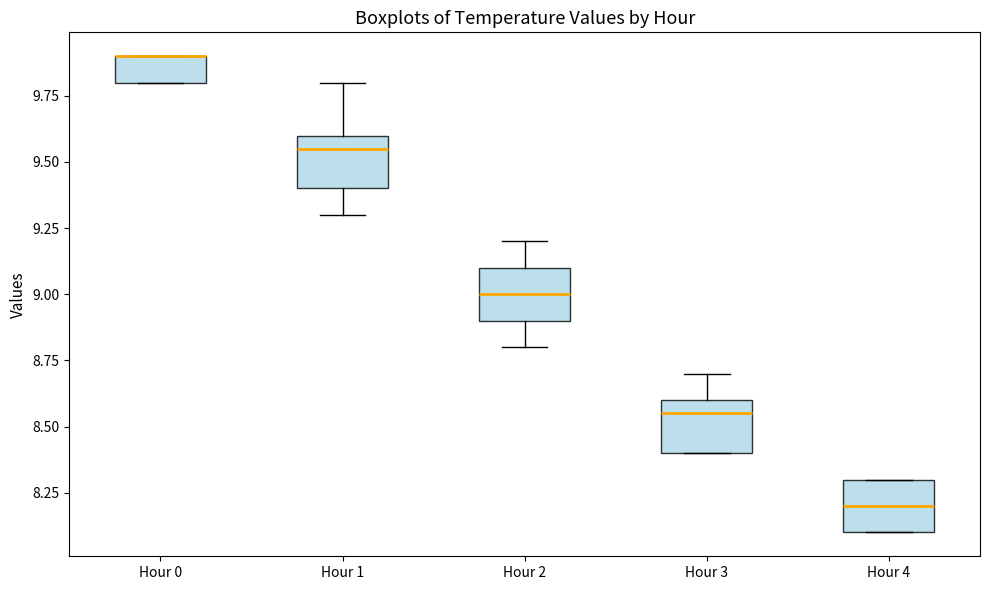

Reading left to right, transcribe this box plot: for each box, give where its median line is, the range the box spans, and where its two whiskers end, as read against the y-axis. The values are not printed on the chart, so give them approximately, as read against the axis.

Hour 0: median 9.90 (drawn on the box's upper edge), box 9.80 to 9.90, whiskers 9.80 to 9.90
Hour 1: median 9.55, box 9.40 to 9.60, whiskers 9.30 to 9.80
Hour 2: median 9.00, box 8.90 to 9.10, whiskers 8.80 to 9.20
Hour 3: median 8.55, box 8.40 to 8.60, whiskers 8.40 to 8.70
Hour 4: median 8.20, box 8.10 to 8.30, whiskers 8.10 to 8.30